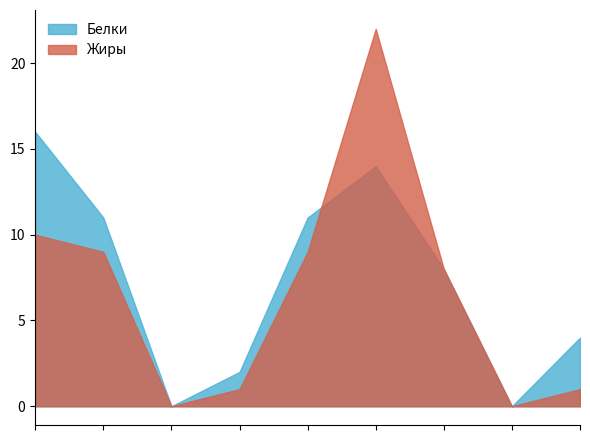

Which series has the largest total across all categories?

Белки